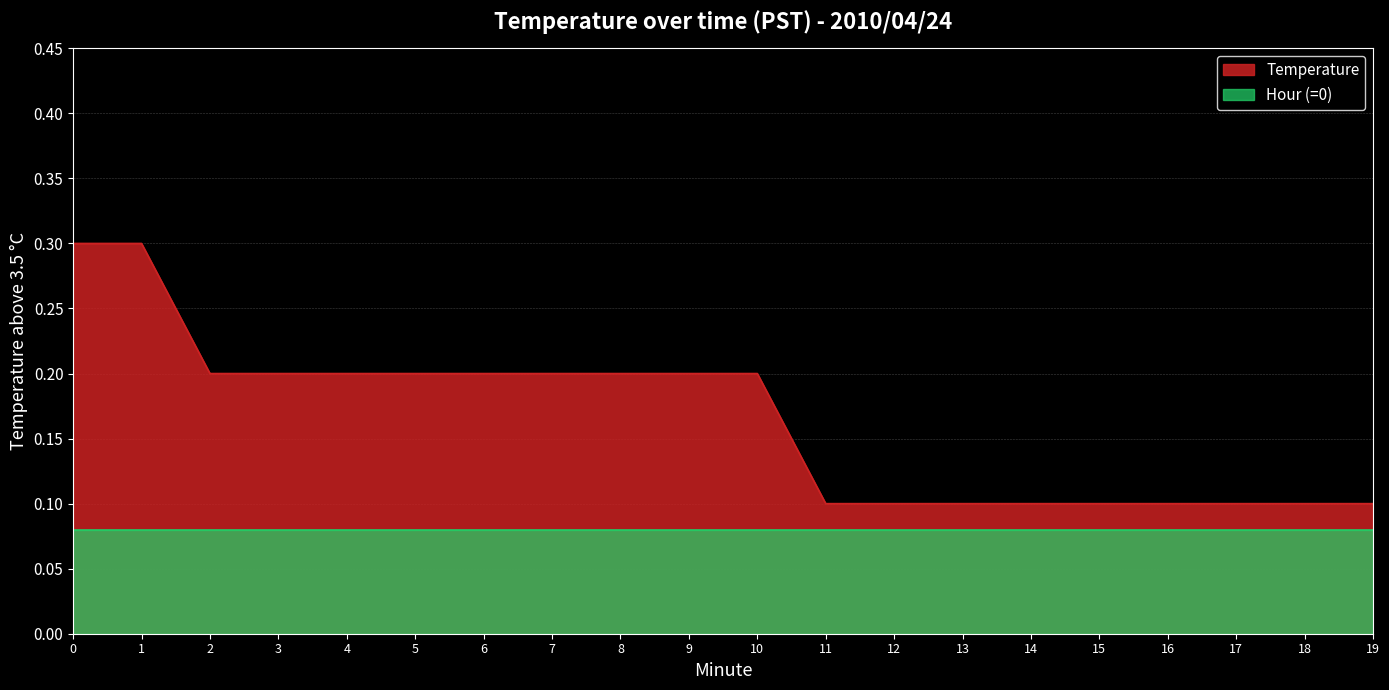

Rank the categories by value from lowest to highest.

11, 12, 13, 14, 15, 16, 17, 18, 19, 2, 3, 4, 5, 6, 7, 8, 9, 10, 0, 1